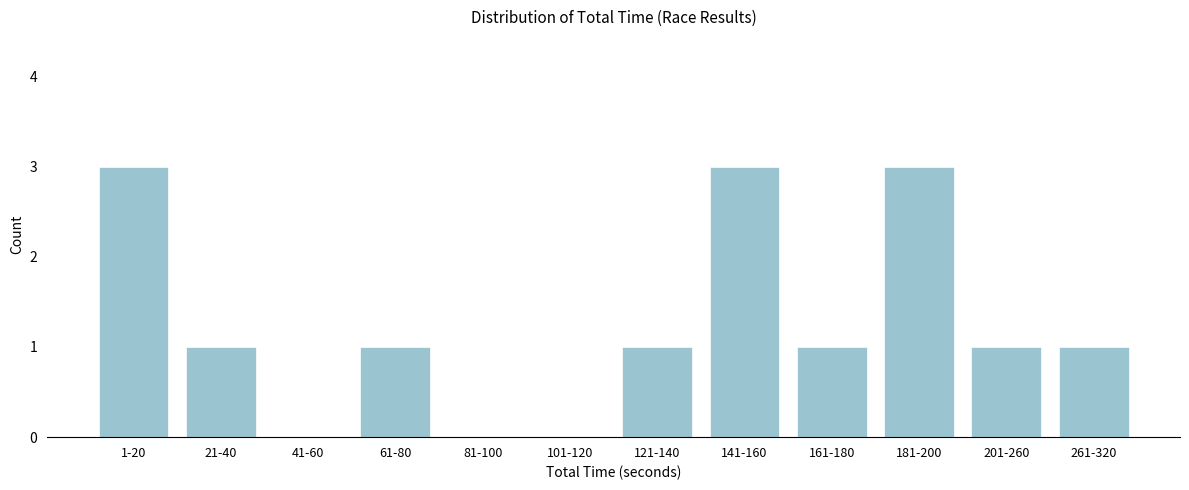

Reading left to right, list all the values displayed in this chart.

1-20=3	21-40=1	41-60=0	61-80=1	81-100=0	101-120=0	121-140=1	141-160=3	161-180=1	181-200=3	201-260=1	261-320=1